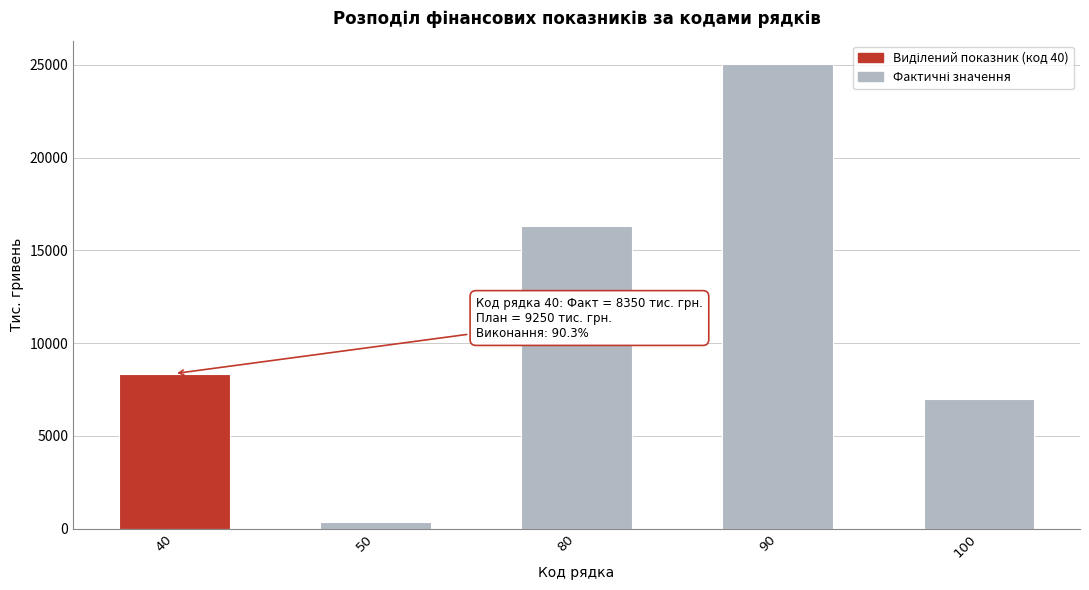

Reading left to right, list all the values displayed in this chart.

8350	374	16322	25046	6972